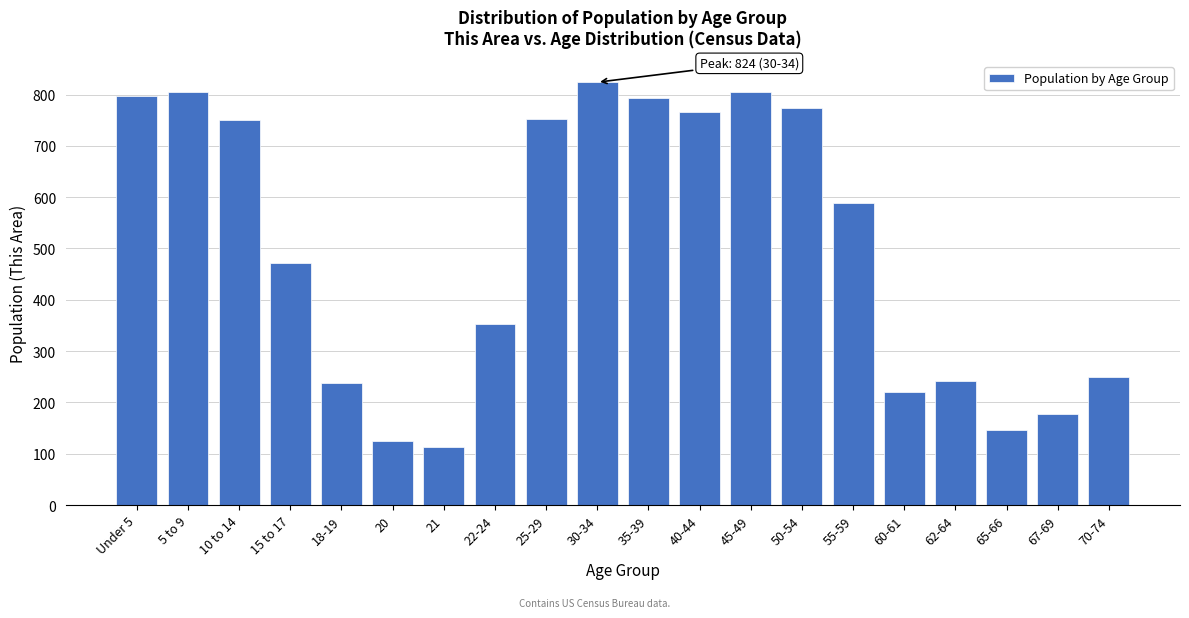

What is the approximate value at 60-61?

221